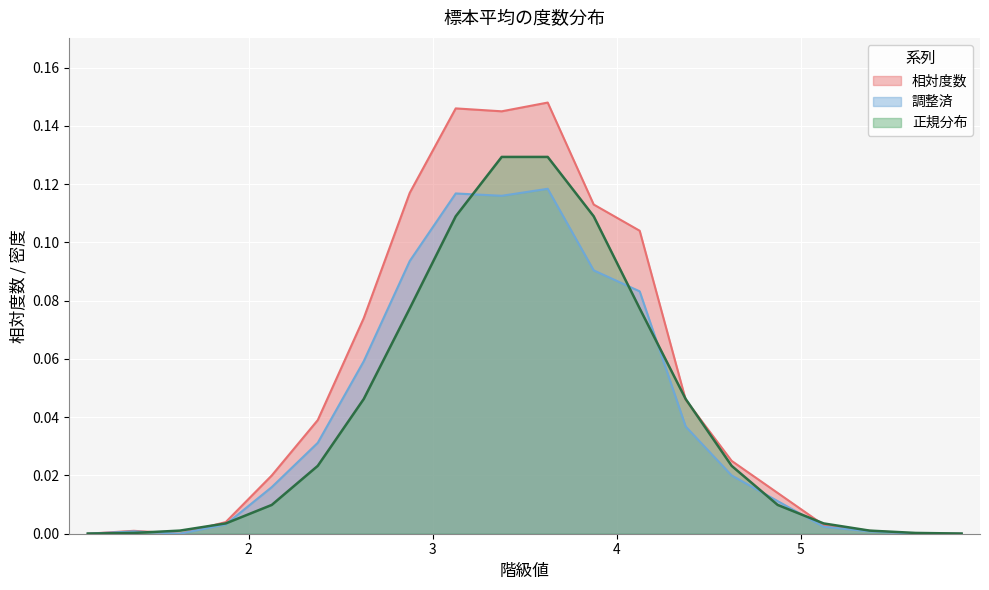

At which label does 正規分布 reach its minimum?

1.125